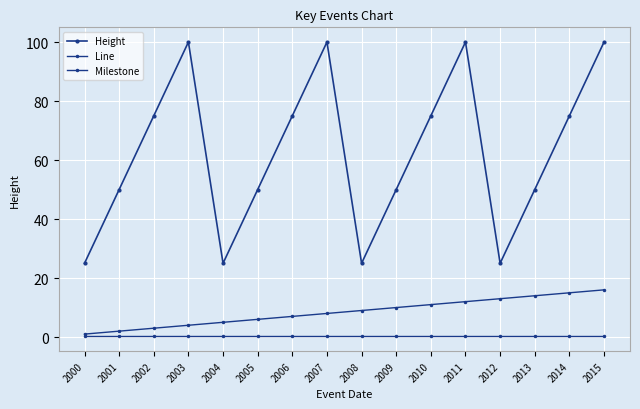

How many lines are shown in the chart?

3